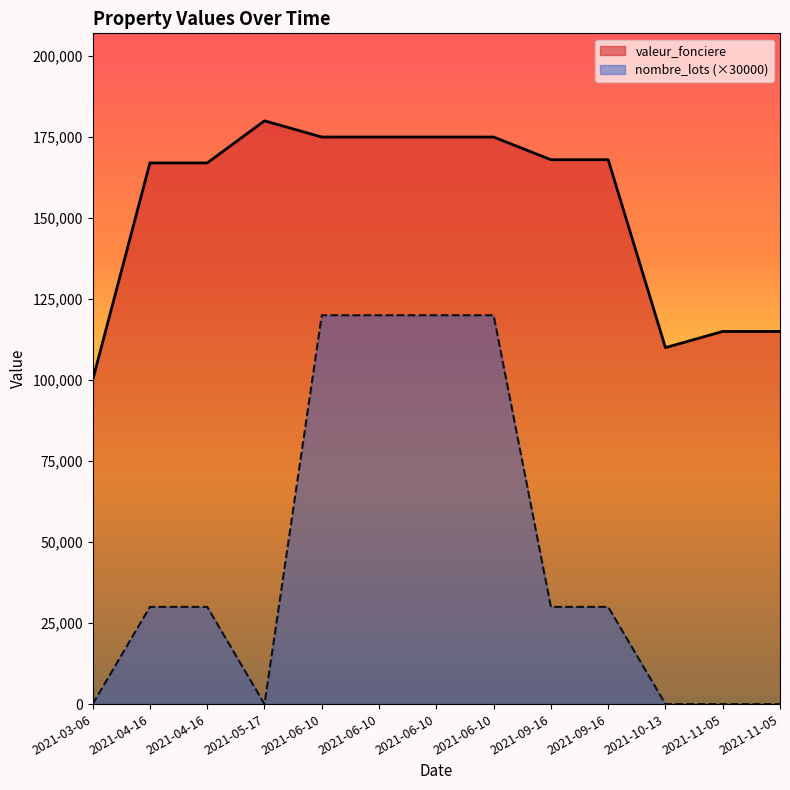

True or false: valeur_fonciere and nombre_lots (×30000) intersect in this chart.

False